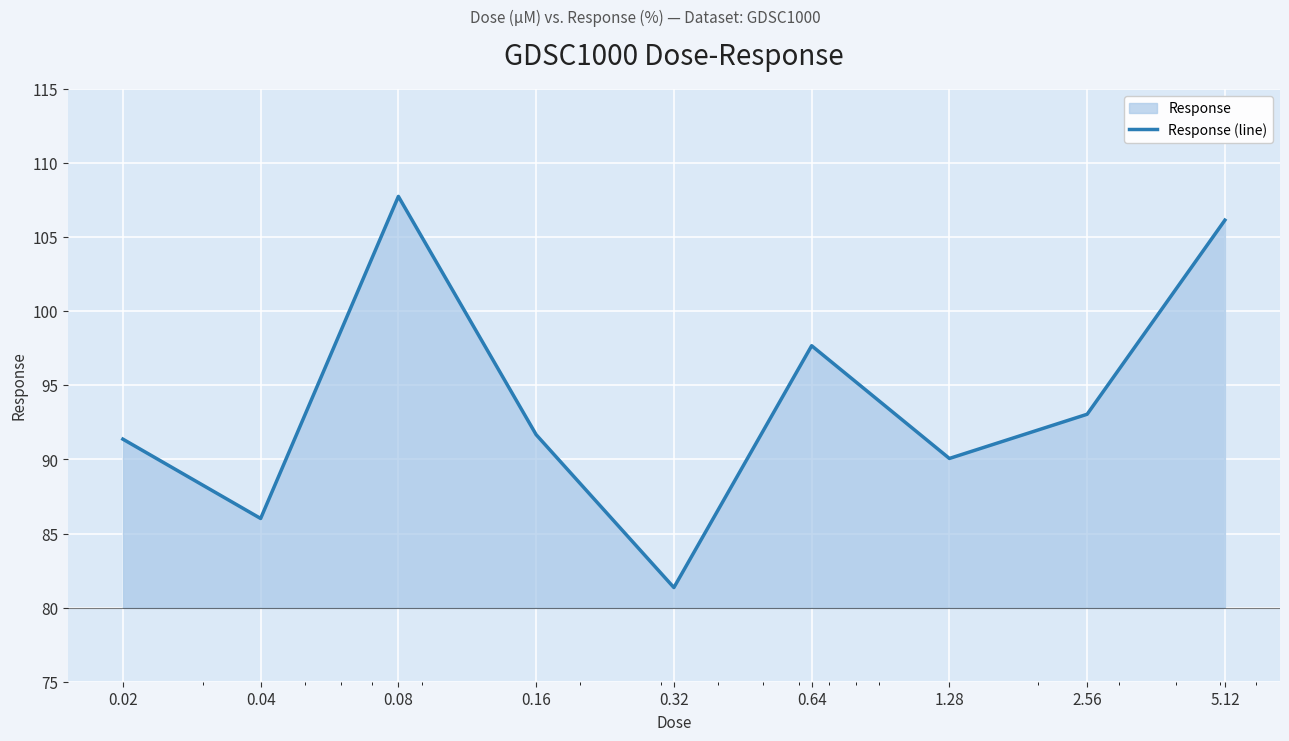

Which category has the lowest value across all series?

0.32